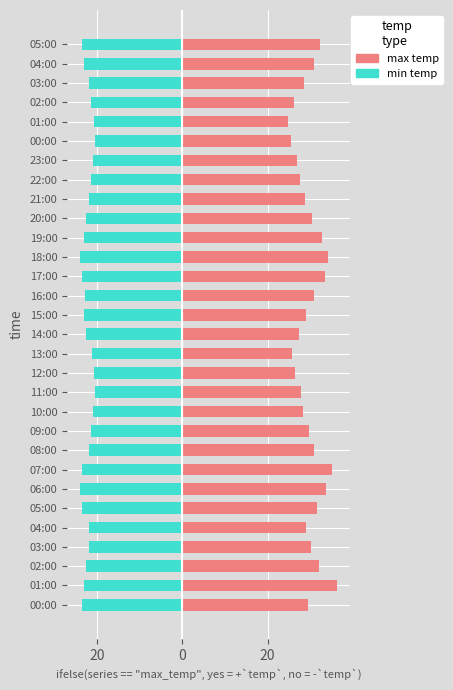

Reading left to right, list all the values displayed in this chart.

max temp: 29.4	36.3	32.1	30.2	28.9	31.5	33.8	35.2	30.8	29.6	28.4	27.9	26.5	25.8	27.3	29.1	31.0	33.5	34.2	32.7	30.5	28.8	27.6	26.9	25.4	24.8	26.2	28.5	30.9	32.4
min temp: -23.5	-23.0	-22.5	-21.8	-22.0	-23.5	-24.0	-23.5	-22.0	-21.5	-21.0	-20.5	-20.8	-21.2	-22.5	-23.0	-22.8	-23.5	-24.0	-23.0	-22.5	-21.8	-21.5	-21.0	-20.5	-20.8	-21.5	-22.0	-23.0	-23.5